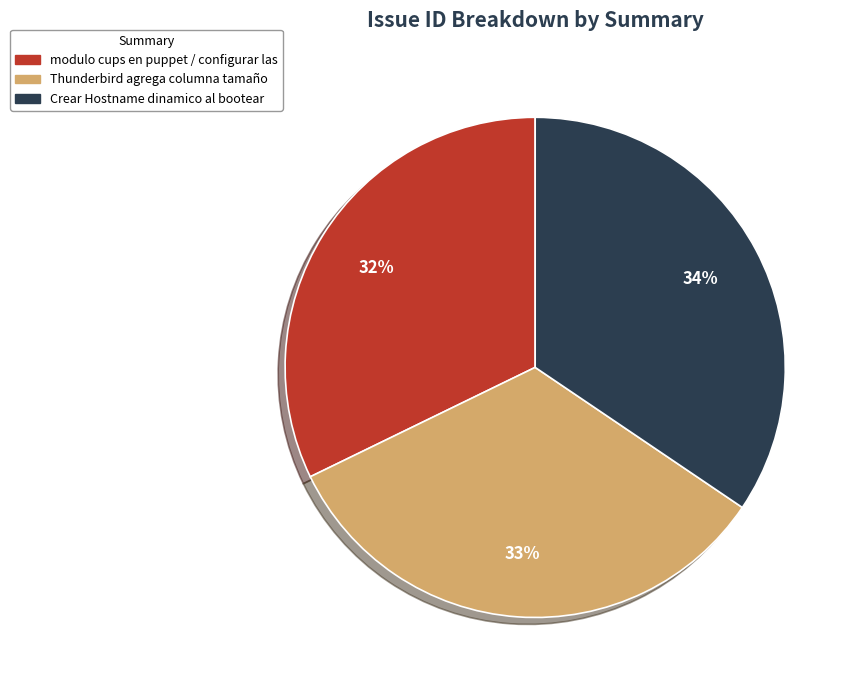

True or false: Crear Hostname dinamico al bootear accounts for 46% of the total.

False